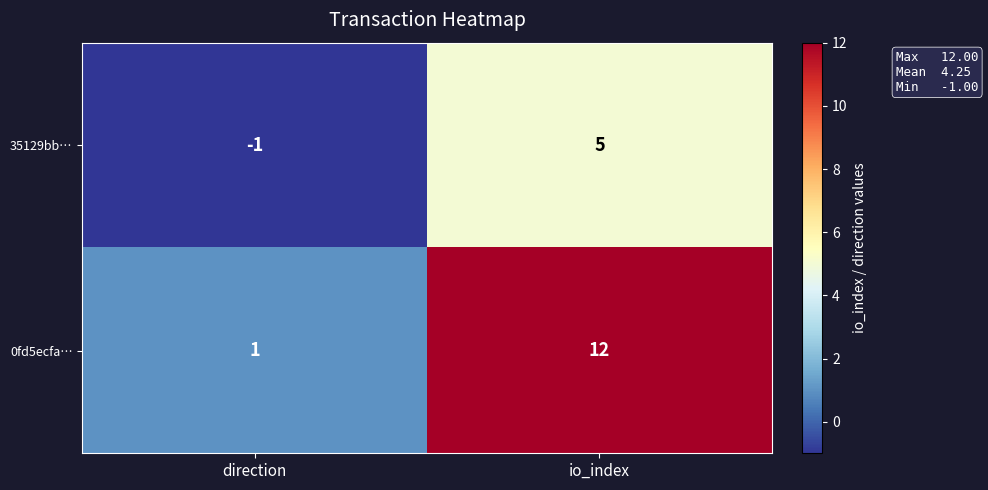

Rank the categories by 0fd5ecfa… value from lowest to highest.

direction, io_index